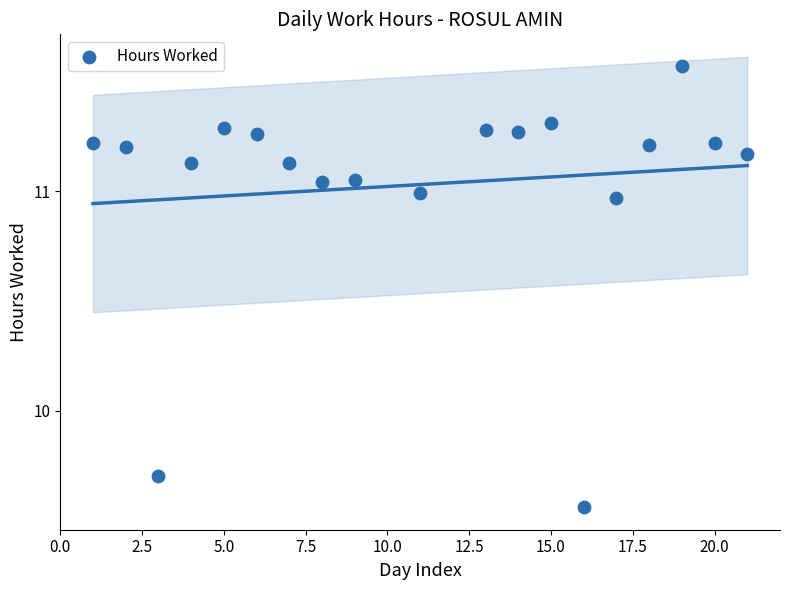

What Y value in the scatter plot is closest to 10?

9.7